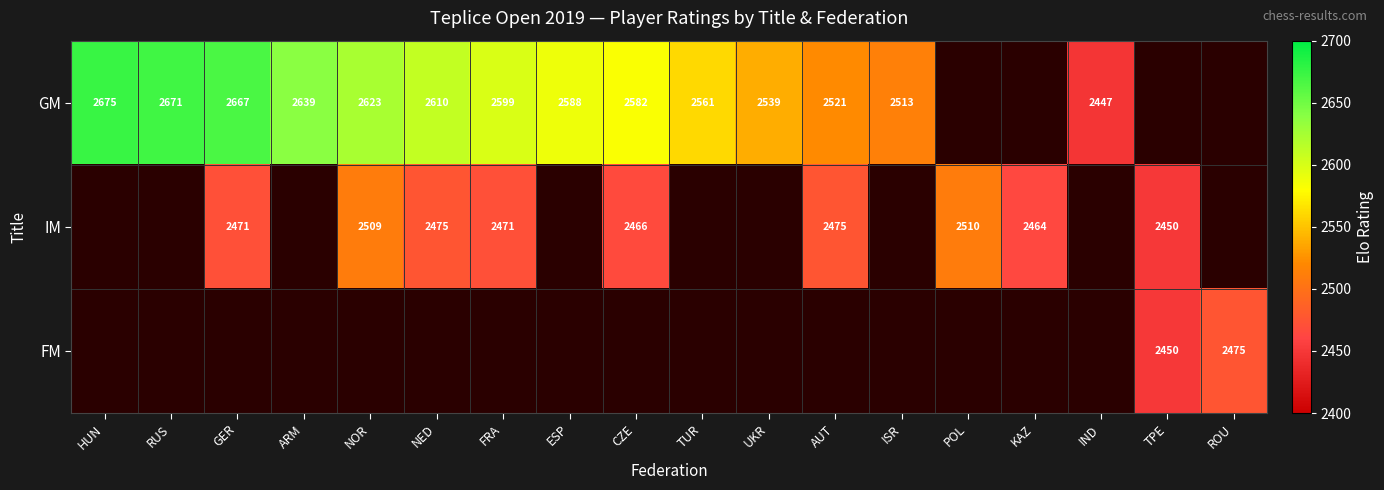

True or false: IM has a value of 4182.3 at AUT.

False